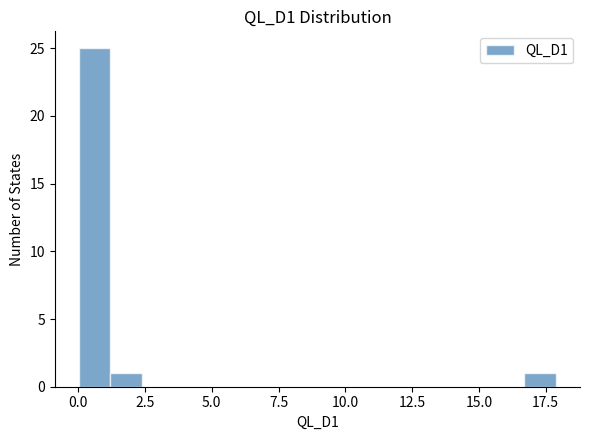

Around what value on the x-axis is the tallest bar? Give the approximate position of its centre, as read against the axis.

0.5